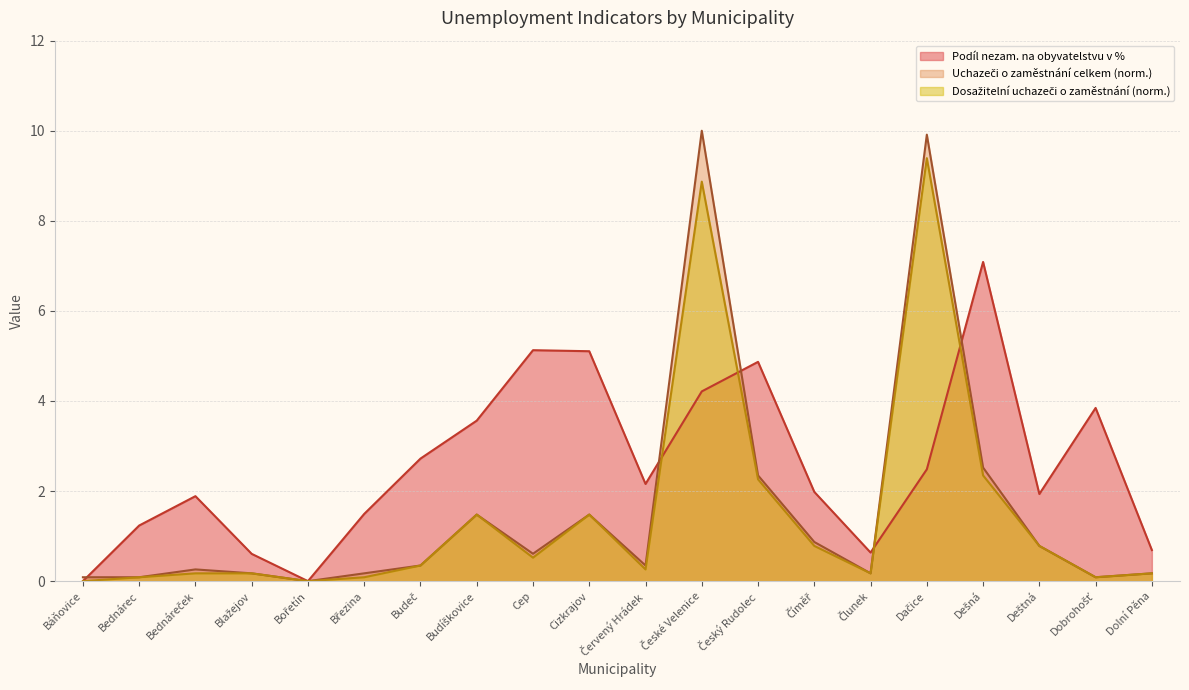

True or false: Uchazeči o zaměstnání celkem and Dosažitelní uchazeči o zaměstnání cross at least once.

False